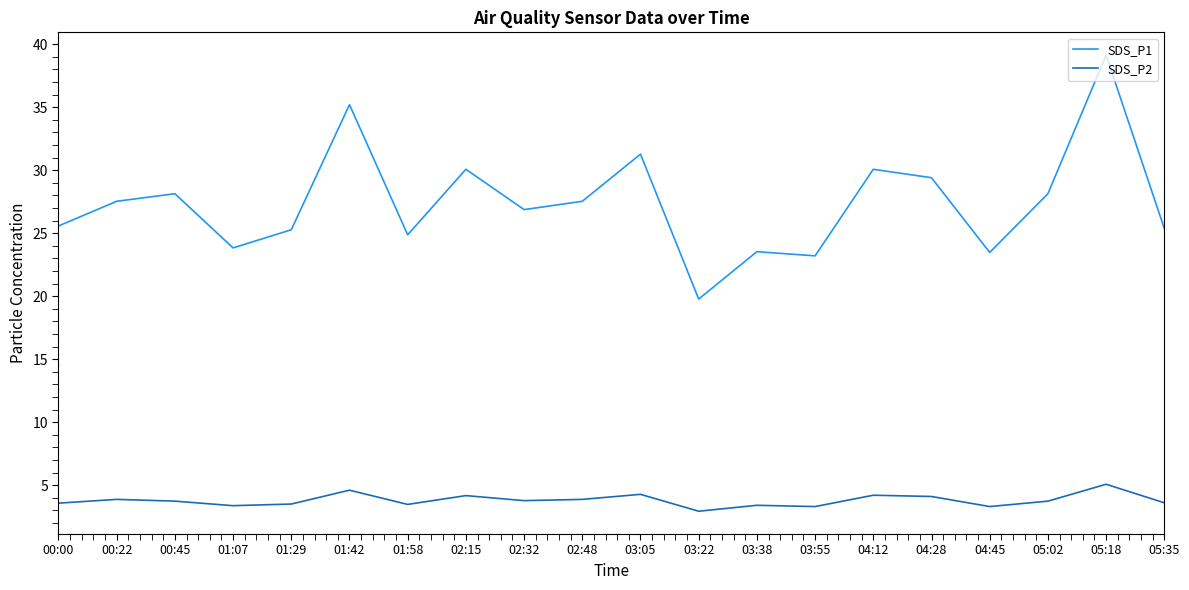

Which series changed the most between 01:42 and 03:05?

SDS_P1